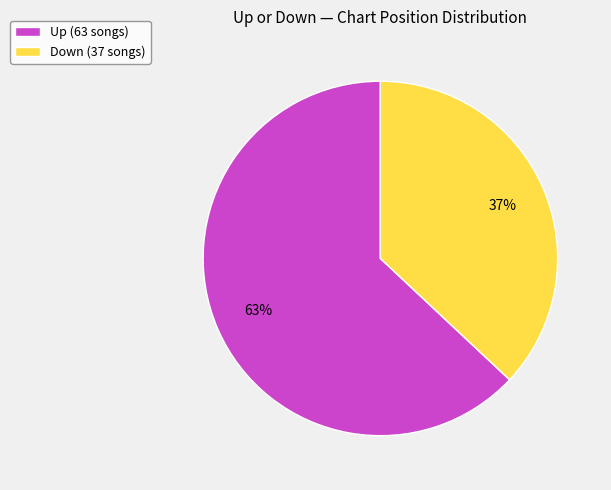

What is the largest slice in the pie chart?

Up (63 songs)